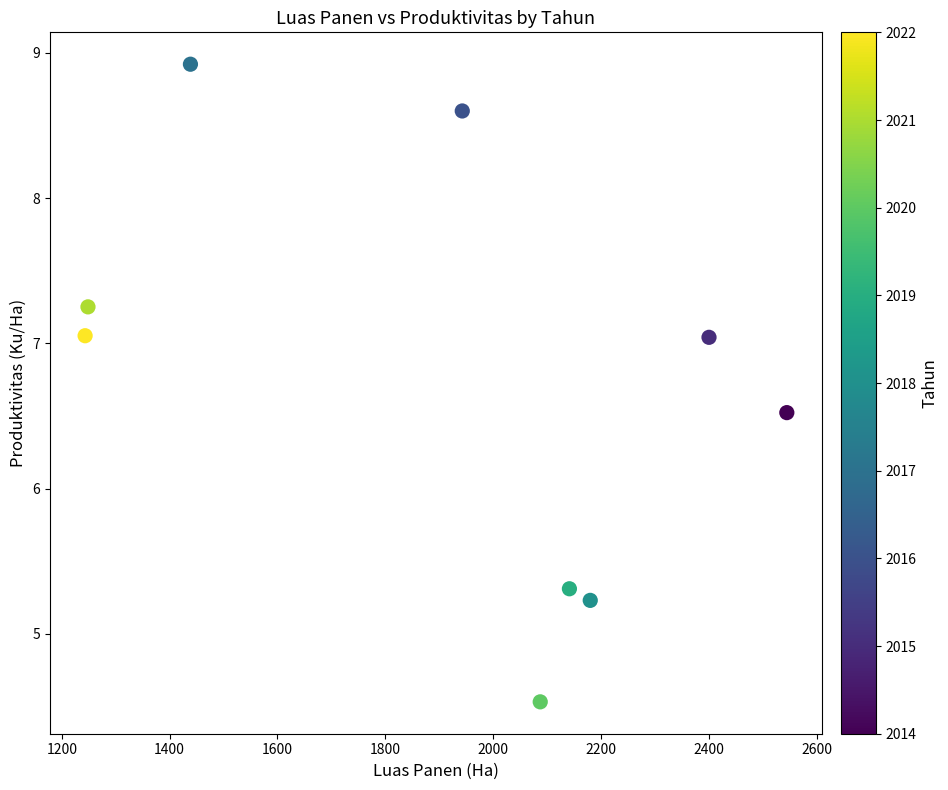

What Y value in the scatter plot is closest to 6?

6.5